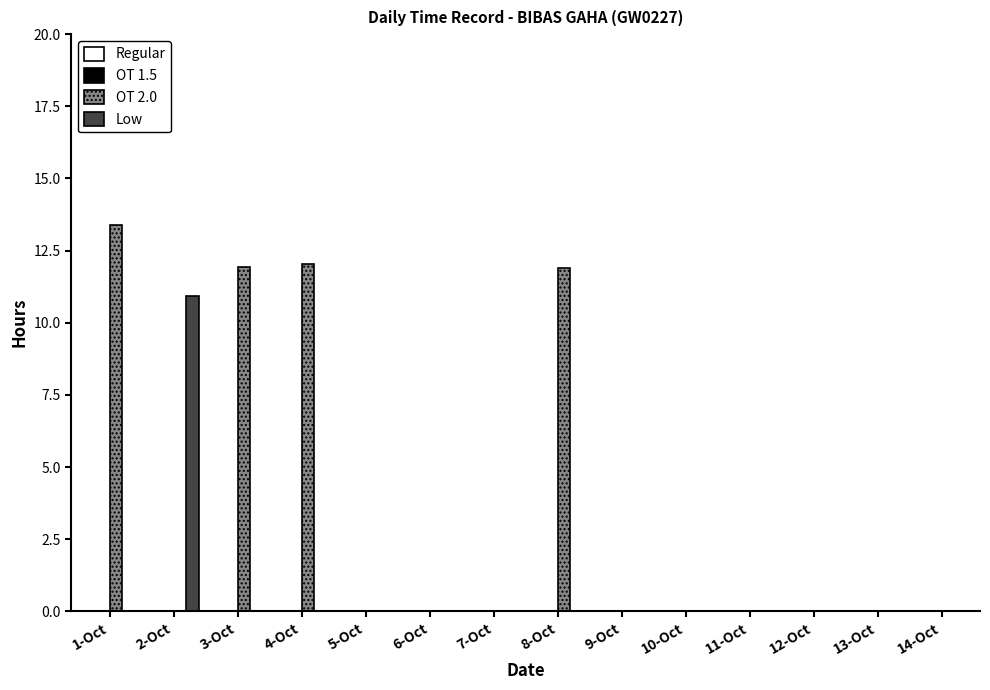

Which series has the largest range (max minus min)?

OT 2.0